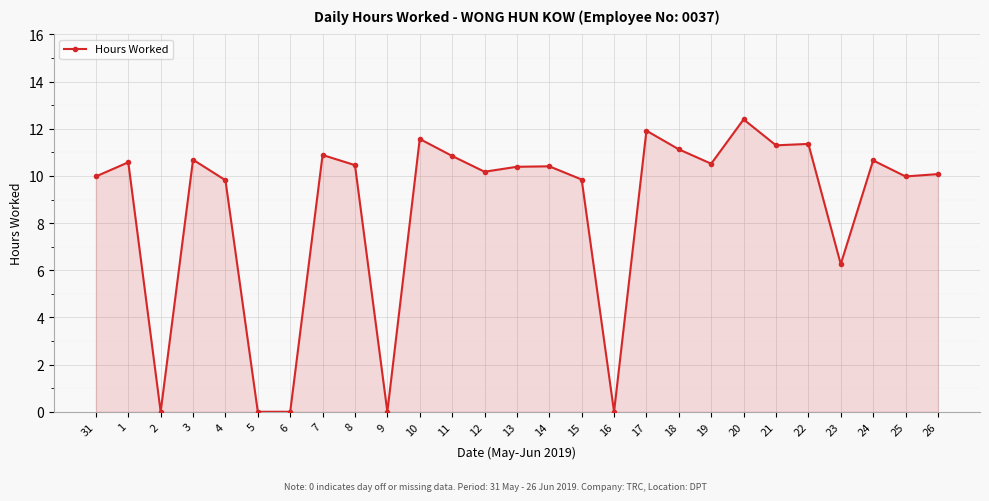

What is the change in value from 8 to 20?

+1.9